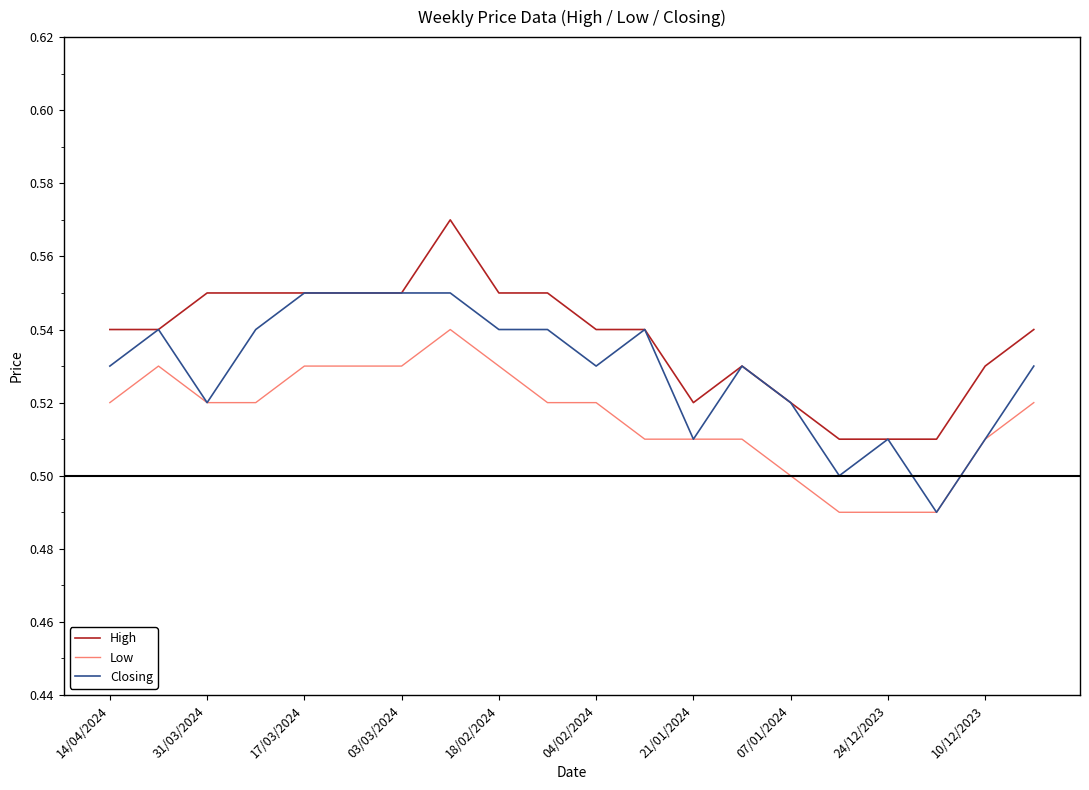

Which series has the largest total across all categories?

High